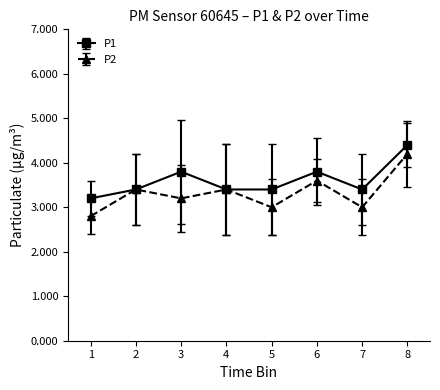

How many categories are shown in the chart?

8